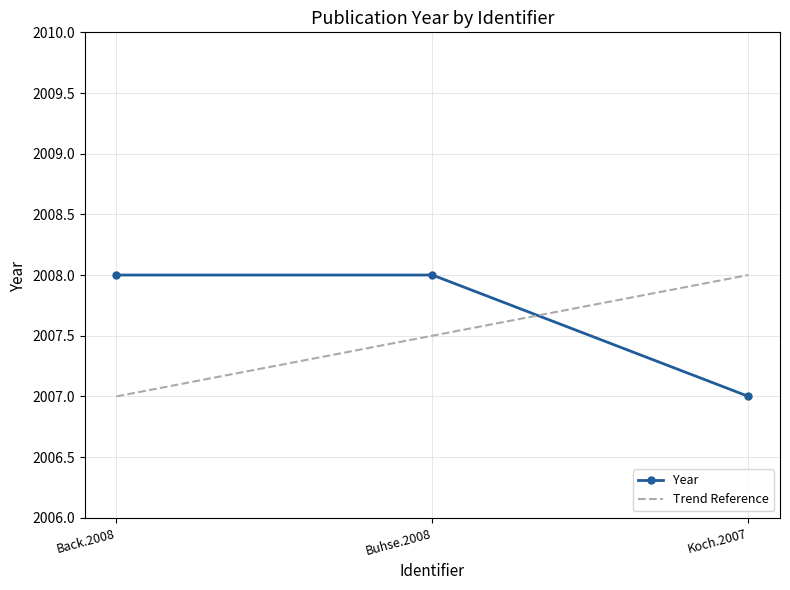

How many data points are less than 2008?

1